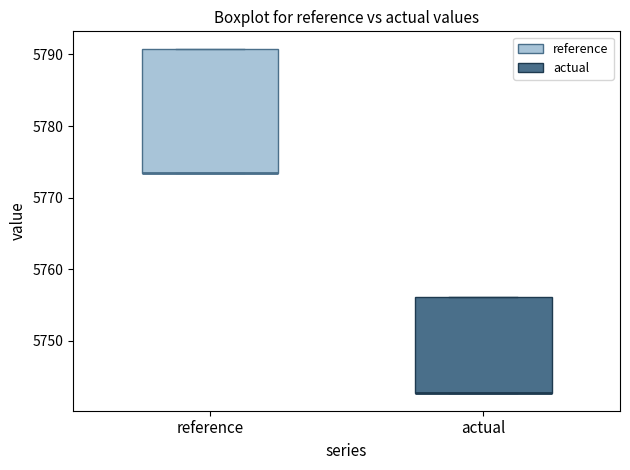

Reading left to right, transcribe this box plot: for each box, give where its median line is, the range the box spans, and where its two whiskers end, as read against the y-axis. The values are not printed on the chart, so give them approximately, as read against the axis.

reference: median 5774 (drawn on the box's lower edge), box 5774 to 5791, whiskers 5774 to 5791
actual: median 5743 (drawn on the box's lower edge), box 5743 to 5756, whiskers 5743 to 5756